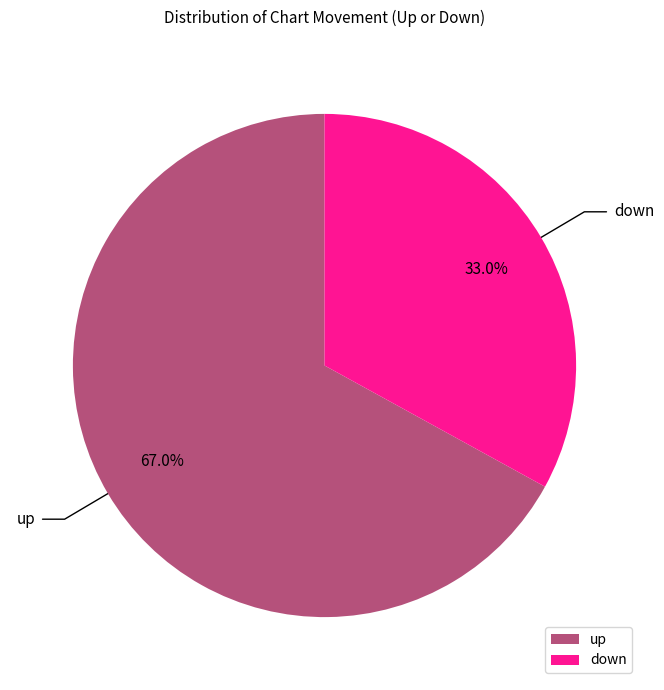

What percentage is the up slice, to the nearest percent?

67%